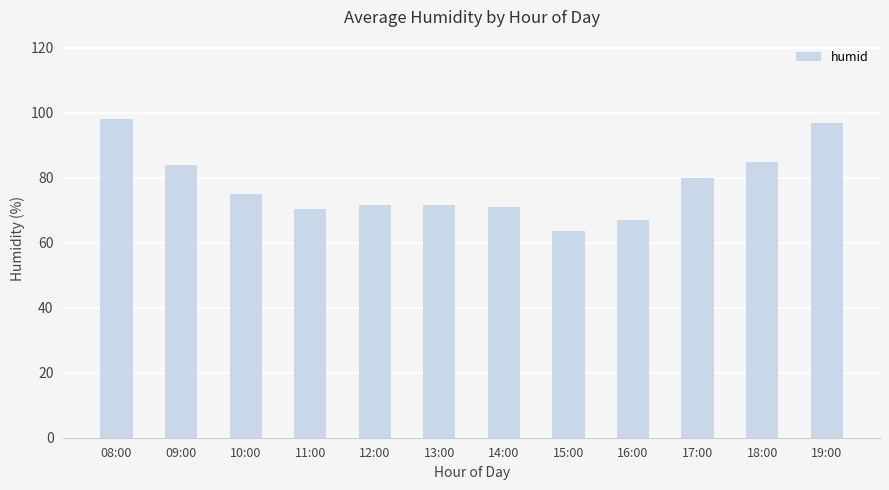

What is the difference between the maximum and minimum values?

34.5